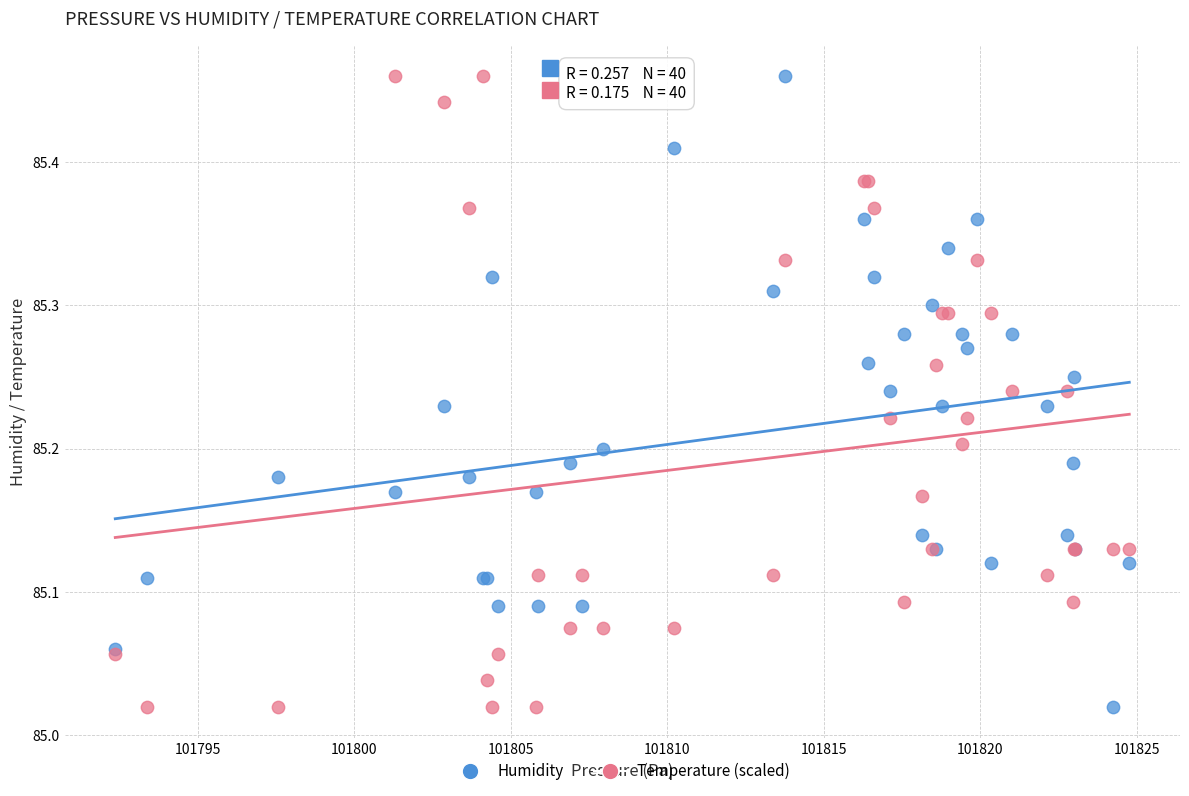

What is the X range (max minus min) for the scatter plot?

32.4